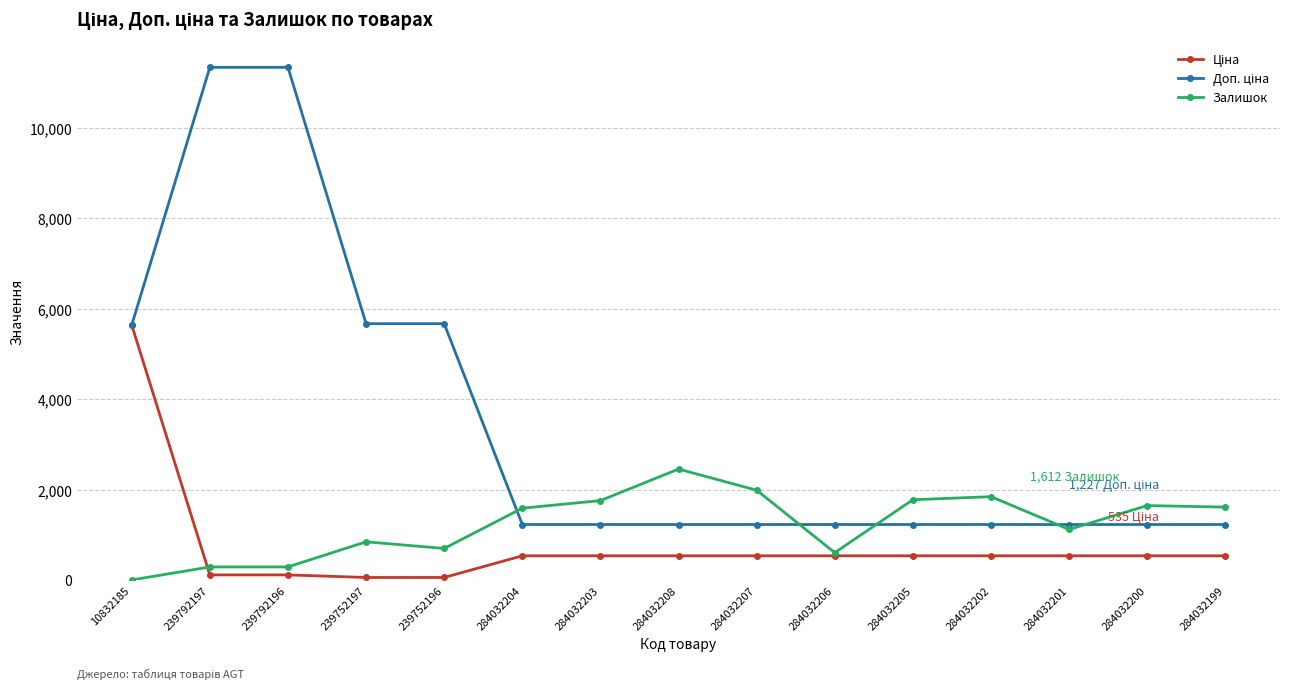

What is the spread (max minus min) of values at 284032200?

1110.6